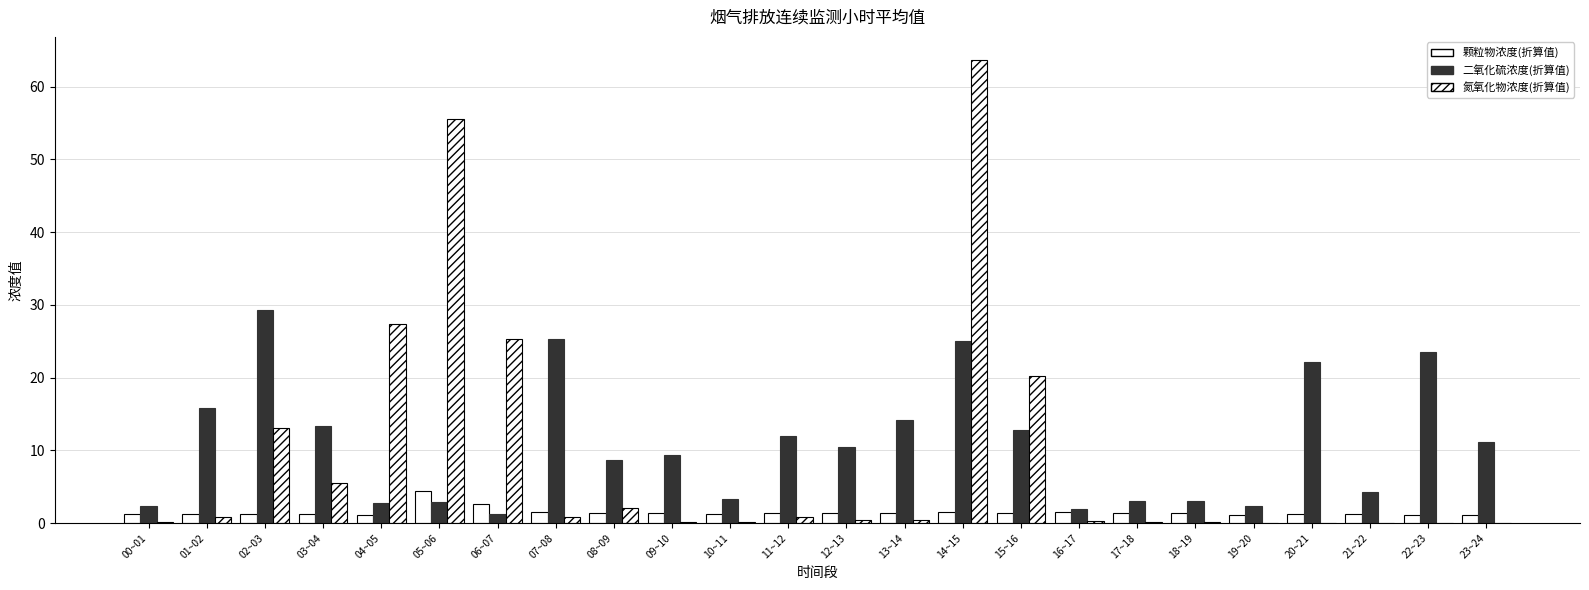

Is the value of 二氧化硫浓度(折算值) at 10~11 greater than the value of 颗粒物浓度(折算值) at 14~15?

Yes